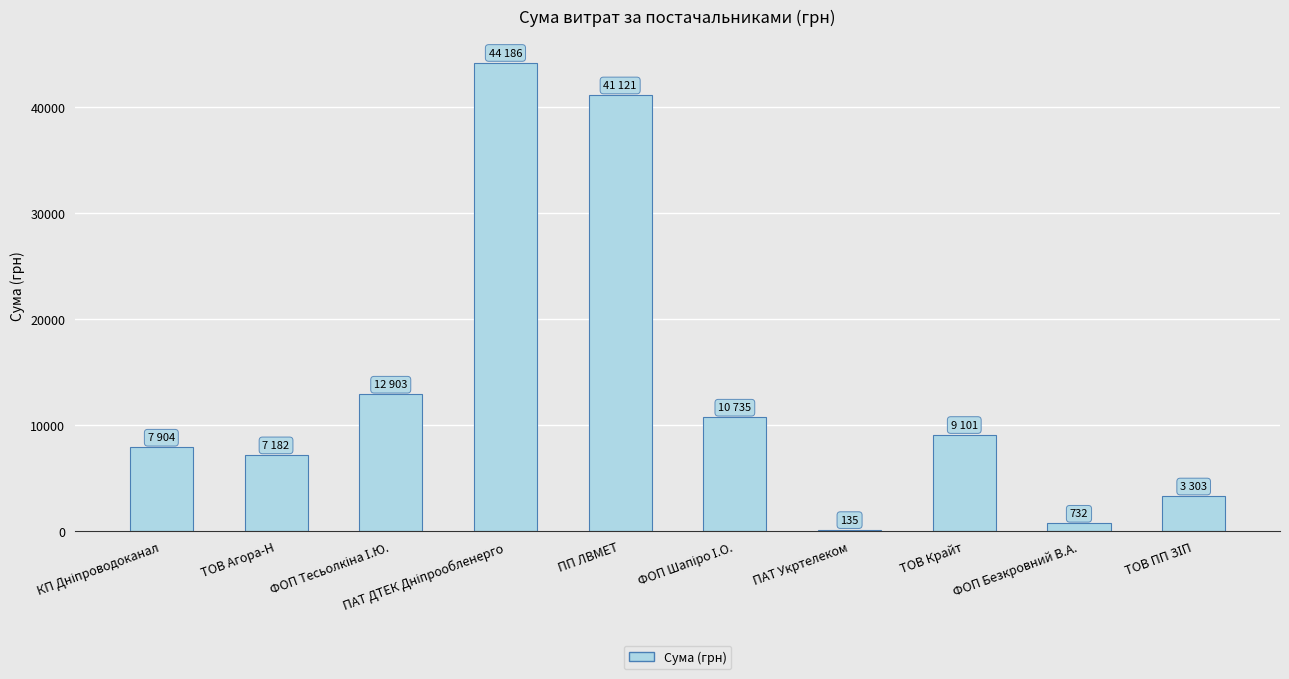

What is the maximum value shown in the chart?

44185.6